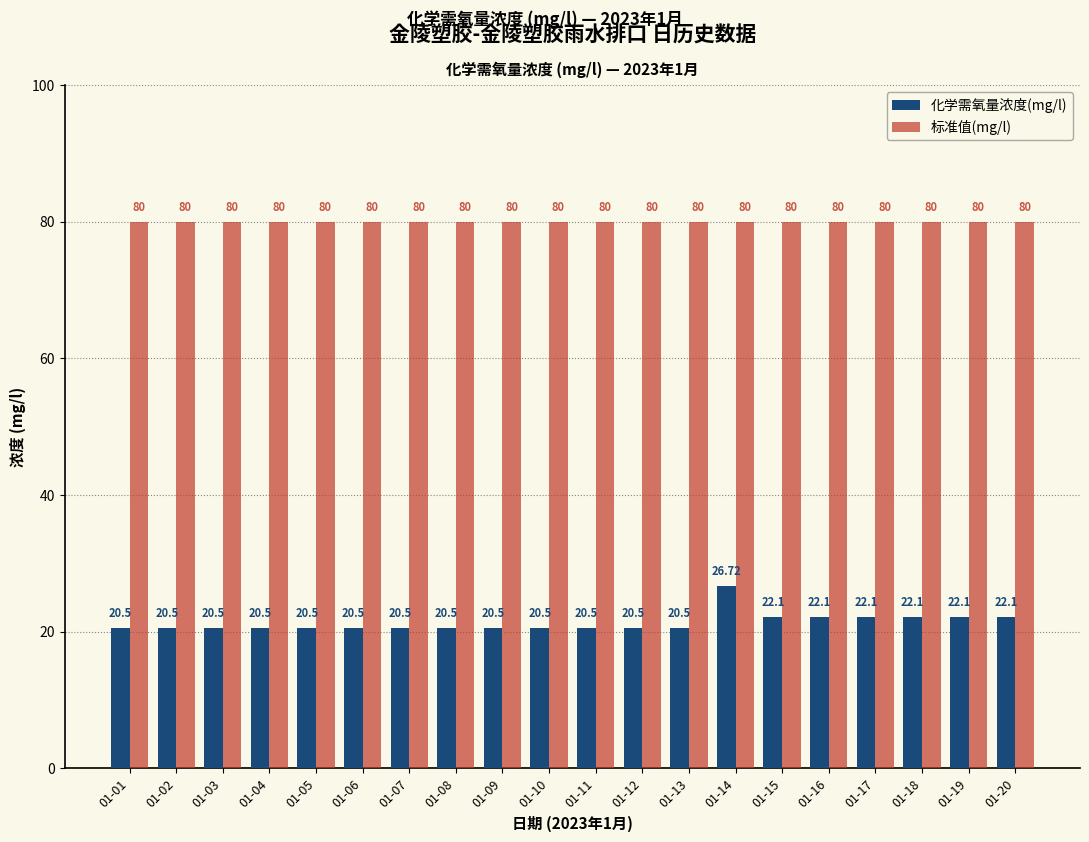

Count the number of categories in the chart.

20